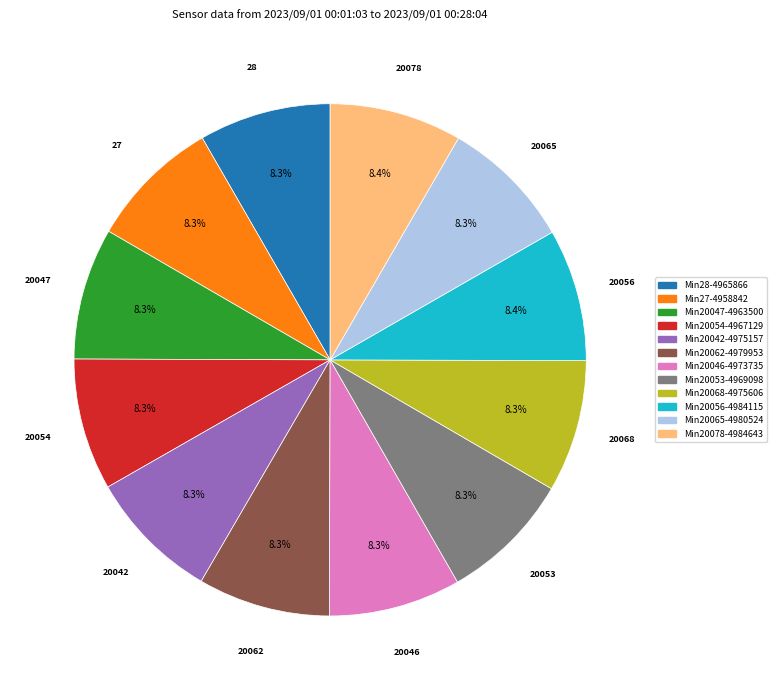

Is there any slice that represents more than half of the pie?

No